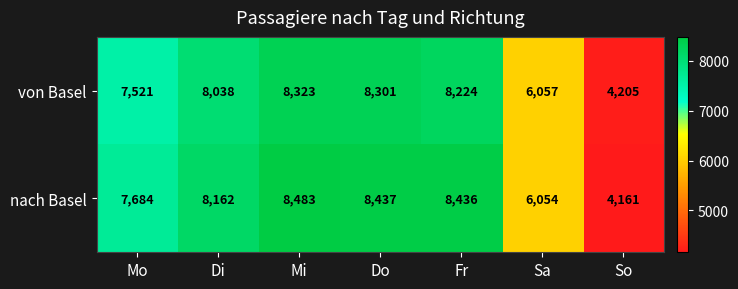

Is it true that von Basel equals 3895 at Di?

False